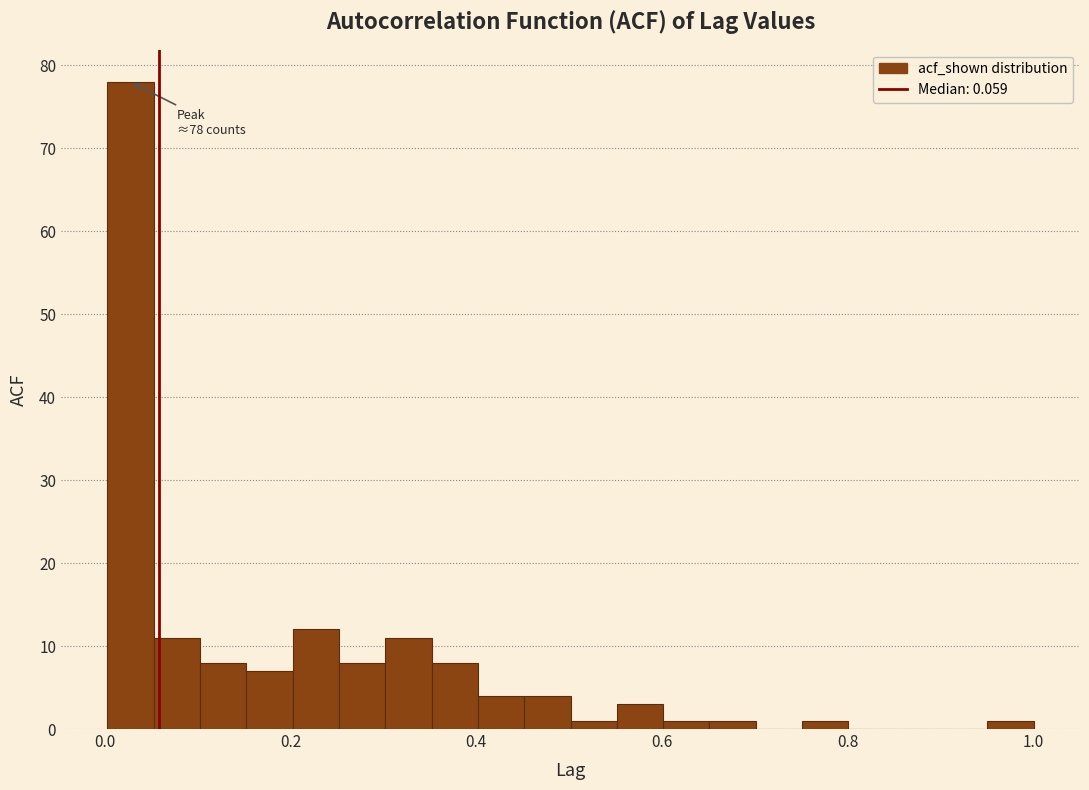

Around what value on the x-axis is the tallest bar? Give the approximate position of its centre, as read against the axis.

0.02